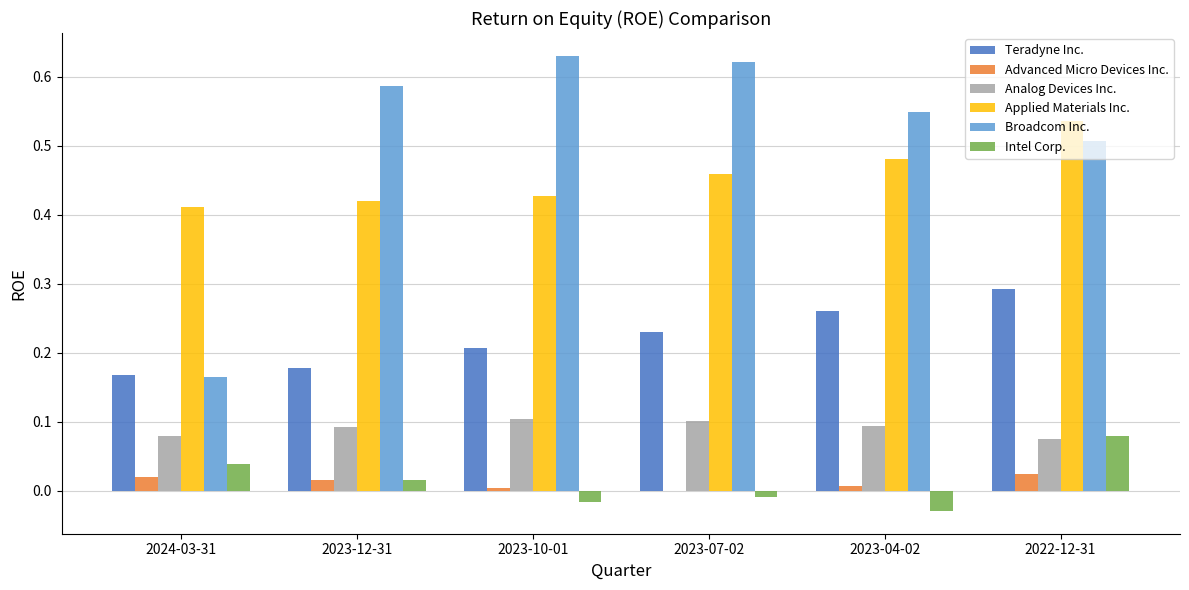

Which label corresponds to the largest value in the chart?

2023-10-01